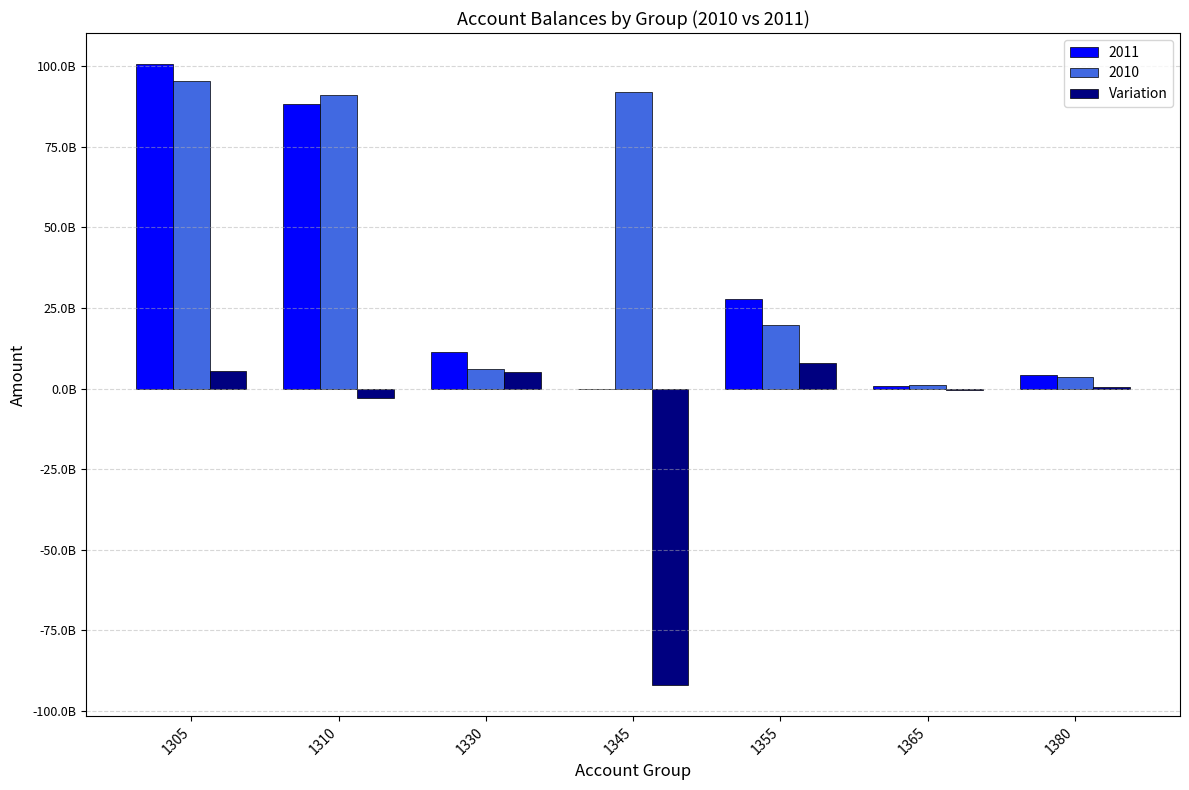

What is the minimum value shown in the chart?

-91972718455